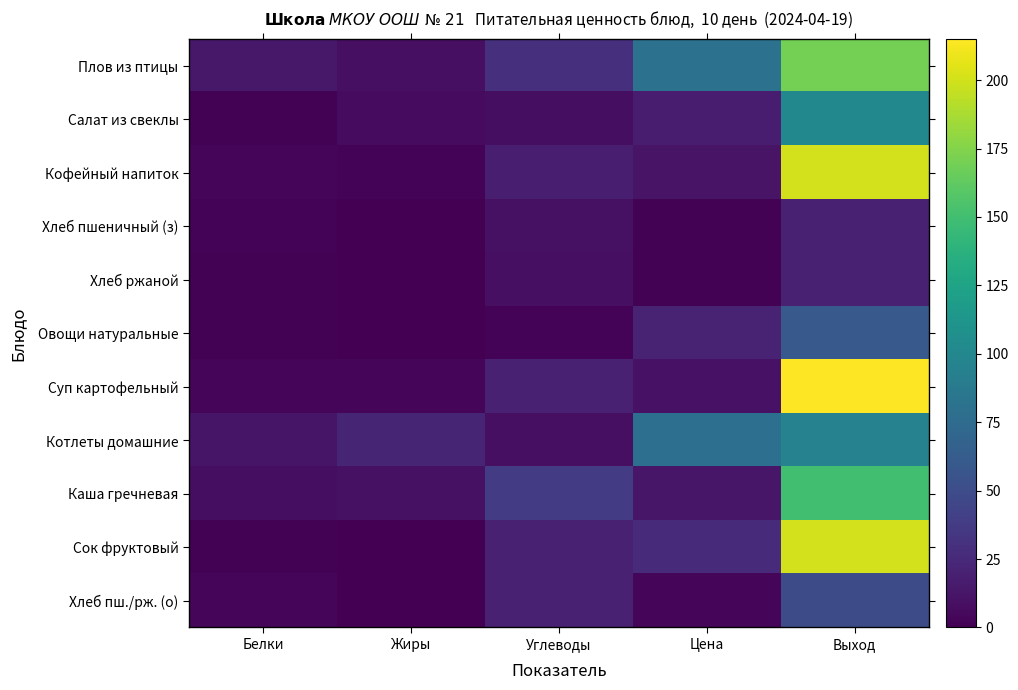

Which has a higher value, Жиры or Цена?

Цена